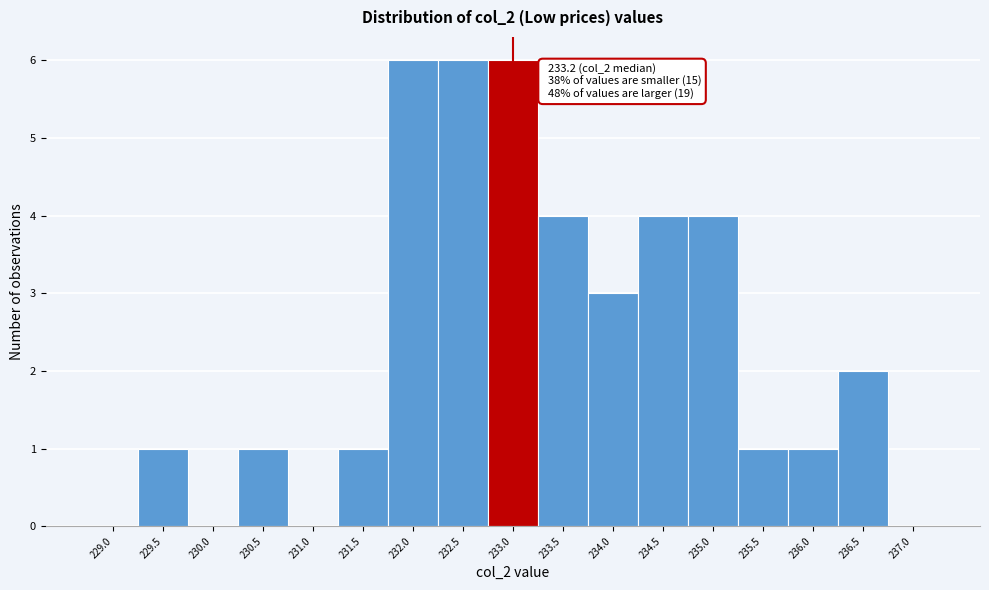

Reading left to right, list all the values displayed in this chart.

229.0=0	229.5=1	230.0=0	230.5=1	231.0=0	231.5=1	232.0=6	232.5=6	233.0=6	233.5=4	234.0=3	234.5=4	235.0=4	235.5=1	236.0=1	236.5=2	237.0=0